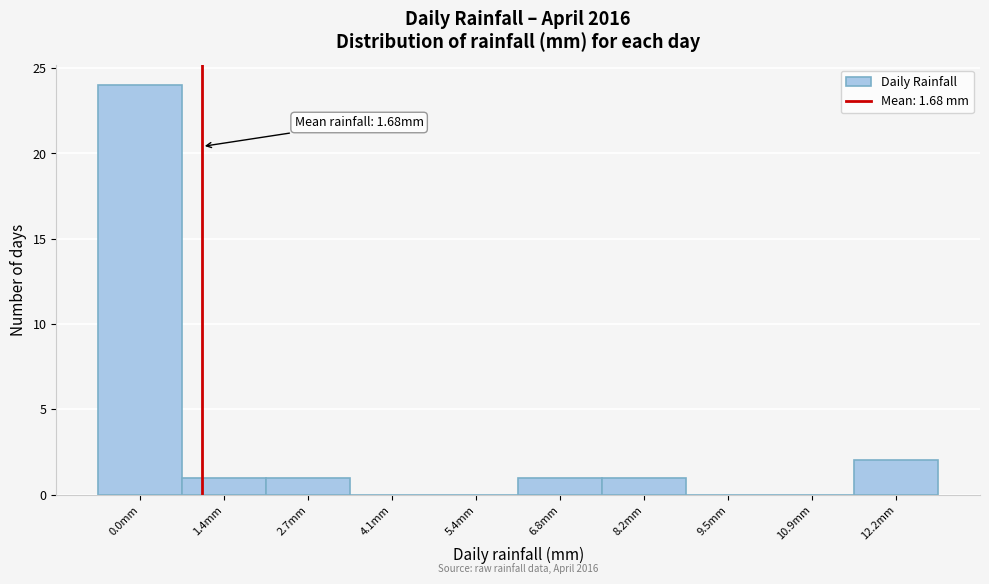

Reading left to right, list all the values displayed in this chart.

0.0mm=24	1.4mm=1	2.7mm=1	4.1mm=0	5.4mm=0	6.8mm=1	8.2mm=1	9.5mm=0	10.9mm=0	12.2mm=2